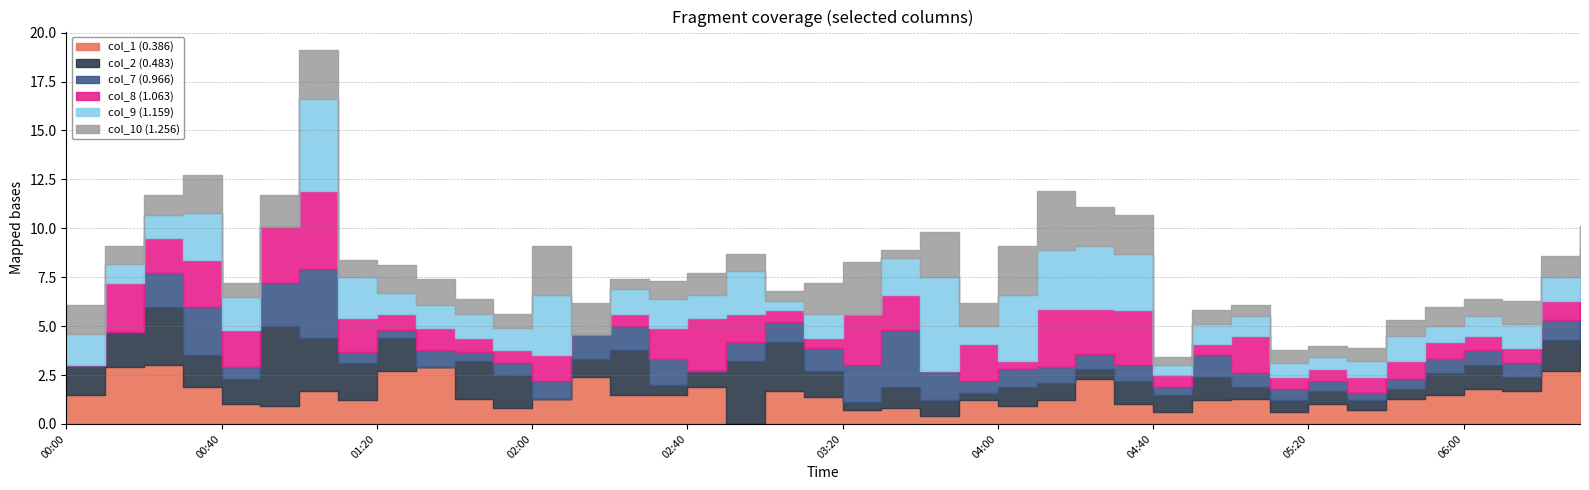

Reading left to right, transcribe all the data shown in this chart.

col_1 (0.386): 1998/09/02 00:00=1.5	1998/09/02 00:10=2.9	1998/09/02 00:20=3.0	1998/09/02 00:30=1.9	1998/09/02 00:40=1.0	1998/09/02 00:50=0.9	1998/09/02 01:00=1.7	1998/09/02 01:10=1.2	1998/09/02 01:20=2.7	1998/09/02 01:30=2.9	1998/09/02 01:40=1.3	1998/09/02 01:50=0.8	1998/09/02 02:00=1.3	1998/09/02 02:10=2.4	1998/09/02 02:20=1.5	1998/09/02 02:30=1.5	1998/09/02 02:40=1.9	1998/09/02 02:50=0.0	1998/09/02 03:00=1.7	1998/09/02 03:10=1.4	1998/09/02 03:20=0.7	1998/09/02 03:30=0.8	1998/09/02 03:40=0.4	1998/09/02 03:50=1.2	1998/09/02 04:00=0.9	1998/09/02 04:10=1.2	1998/09/02 04:20=2.3	1998/09/02 04:30=1.0	1998/09/02 04:40=0.6	1998/09/02 04:50=1.2	1998/09/02 05:00=1.3	1998/09/02 05:10=0.6	1998/09/02 05:20=1.0	1998/09/02 05:30=0.7	1998/09/02 05:40=1.3	1998/09/02 05:50=1.5	1998/09/02 06:00=1.8	1998/09/02 06:10=1.7	1998/09/02 06:20=2.7	1998/09/02 06:30=3.0
col_2 (0.483): 1998/09/02 00:00=1.5	1998/09/02 00:10=1.8	1998/09/02 00:20=3.0	1998/09/02 00:30=1.6	1998/09/02 00:40=1.3	1998/09/02 00:50=4.1	1998/09/02 01:00=2.7	1998/09/02 01:10=1.9	1998/09/02 01:20=1.7	1998/09/02 01:30=0.0	1998/09/02 01:40=1.9	1998/09/02 01:50=1.7	1998/09/02 02:00=0.0	1998/09/02 02:10=0.9	1998/09/02 02:20=2.3	1998/09/02 02:30=0.5	1998/09/02 02:40=0.8	1998/09/02 02:50=3.2	1998/09/02 03:00=2.5	1998/09/02 03:10=1.3	1998/09/02 03:20=0.4	1998/09/02 03:30=1.1	1998/09/02 03:40=0.8	1998/09/02 03:50=0.4	1998/09/02 04:00=1.0	1998/09/02 04:10=0.9	1998/09/02 04:20=0.5	1998/09/02 04:30=1.2	1998/09/02 04:40=0.9	1998/09/02 04:50=1.2	1998/09/02 05:00=0.6	1998/09/02 05:10=0.6	1998/09/02 05:20=0.7	1998/09/02 05:30=0.5	1998/09/02 05:40=0.5	1998/09/02 05:50=1.1	1998/09/02 06:00=1.2	1998/09/02 06:10=0.7	1998/09/02 06:20=1.6	1998/09/02 06:30=3.0
col_7 (0.966): 1998/09/02 00:00=0.0	1998/09/02 00:10=0.0	1998/09/02 00:20=1.7	1998/09/02 00:30=2.5	1998/09/02 00:40=0.6	1998/09/02 00:50=2.2	1998/09/02 01:00=3.5	1998/09/02 01:10=0.6	1998/09/02 01:20=0.4	1998/09/02 01:30=0.9	1998/09/02 01:40=0.5	1998/09/02 01:50=0.6	1998/09/02 02:00=0.9	1998/09/02 02:10=1.3	1998/09/02 02:20=1.2	1998/09/02 02:30=1.3	1998/09/02 02:40=0.0	1998/09/02 02:50=1.0	1998/09/02 03:00=1.0	1998/09/02 03:10=1.2	1998/09/02 03:20=1.9	1998/09/02 03:30=2.9	1998/09/02 03:40=1.5	1998/09/02 03:50=0.6	1998/09/02 04:00=0.9	1998/09/02 04:10=0.8	1998/09/02 04:20=0.8	1998/09/02 04:30=0.8	1998/09/02 04:40=0.4	1998/09/02 04:50=1.1	1998/09/02 05:00=0.7	1998/09/02 05:10=0.6	1998/09/02 05:20=0.5	1998/09/02 05:30=0.4	1998/09/02 05:40=0.5	1998/09/02 05:50=0.7	1998/09/02 06:00=0.8	1998/09/02 06:10=0.7	1998/09/02 06:20=1.0	1998/09/02 06:30=0.8
col_8 (1.063): 1998/09/02 00:00=0.0	1998/09/02 00:10=2.5	1998/09/02 00:20=1.8	1998/09/02 00:30=2.4	1998/09/02 00:40=1.9	1998/09/02 00:50=2.9	1998/09/02 01:00=4.0	1998/09/02 01:10=1.7	1998/09/02 01:20=0.8	1998/09/02 01:30=1.1	1998/09/02 01:40=0.7	1998/09/02 01:50=0.7	1998/09/02 02:00=1.3	1998/09/02 02:10=0.0	1998/09/02 02:20=0.6	1998/09/02 02:30=1.6	1998/09/02 02:40=2.7	1998/09/02 02:50=1.4	1998/09/02 03:00=0.6	1998/09/02 03:10=0.5	1998/09/02 03:20=2.6	1998/09/02 03:30=1.8	1998/09/02 03:40=0.0	1998/09/02 03:50=1.9	1998/09/02 04:00=0.4	1998/09/02 04:10=3.0	1998/09/02 04:20=2.3	1998/09/02 04:30=2.8	1998/09/02 04:40=0.6	1998/09/02 04:50=0.6	1998/09/02 05:00=1.9	1998/09/02 05:10=0.6	1998/09/02 05:20=0.6	1998/09/02 05:30=0.8	1998/09/02 05:40=0.9	1998/09/02 05:50=0.9	1998/09/02 06:00=0.7	1998/09/02 06:10=0.8	1998/09/02 06:20=1.0	1998/09/02 06:30=1.2
col_9 (1.159): 1998/09/02 00:00=1.6	1998/09/02 00:10=1.0	1998/09/02 00:20=1.2	1998/09/02 00:30=2.4	1998/09/02 00:40=1.7	1998/09/02 00:50=0.0	1998/09/02 01:00=4.7	1998/09/02 01:10=2.1	1998/09/02 01:20=1.1	1998/09/02 01:30=1.2	1998/09/02 01:40=1.2	1998/09/02 01:50=1.1	1998/09/02 02:00=3.1	1998/09/02 02:10=0.0	1998/09/02 02:20=1.3	1998/09/02 02:30=1.5	1998/09/02 02:40=1.2	1998/09/02 02:50=2.2	1998/09/02 03:00=0.5	1998/09/02 03:10=1.2	1998/09/02 03:20=0.0	1998/09/02 03:30=1.9	1998/09/02 03:40=4.8	1998/09/02 03:50=0.9	1998/09/02 04:00=3.4	1998/09/02 04:10=3.0	1998/09/02 04:20=3.2	1998/09/02 04:30=2.9	1998/09/02 04:40=0.5	1998/09/02 04:50=1.0	1998/09/02 05:00=1.0	1998/09/02 05:10=0.7	1998/09/02 05:20=0.6	1998/09/02 05:30=0.8	1998/09/02 05:40=1.3	1998/09/02 05:50=0.8	1998/09/02 06:00=1.0	1998/09/02 06:10=1.2	1998/09/02 06:20=1.2	1998/09/02 06:30=1.0
col_10 (1.256): 1998/09/02 00:00=1.5	1998/09/02 00:10=0.9	1998/09/02 00:20=1.0	1998/09/02 00:30=1.9	1998/09/02 00:40=0.7	1998/09/02 00:50=1.6	1998/09/02 01:00=2.5	1998/09/02 01:10=0.9	1998/09/02 01:20=1.4	1998/09/02 01:30=1.3	1998/09/02 01:40=0.8	1998/09/02 01:50=0.7	1998/09/02 02:00=2.5	1998/09/02 02:10=1.6	1998/09/02 02:20=0.5	1998/09/02 02:30=0.9	1998/09/02 02:40=1.1	1998/09/02 02:50=0.9	1998/09/02 03:00=0.5	1998/09/02 03:10=1.6	1998/09/02 03:20=2.7	1998/09/02 03:30=0.4	1998/09/02 03:40=2.3	1998/09/02 03:50=1.2	1998/09/02 04:00=2.5	1998/09/02 04:10=3.0	1998/09/02 04:20=2.0	1998/09/02 04:30=2.0	1998/09/02 04:40=0.4	1998/09/02 04:50=0.7	1998/09/02 05:00=0.6	1998/09/02 05:10=0.7	1998/09/02 05:20=0.6	1998/09/02 05:30=0.7	1998/09/02 05:40=0.8	1998/09/02 05:50=1.0	1998/09/02 06:00=0.9	1998/09/02 06:10=1.2	1998/09/02 06:20=1.1	1998/09/02 06:30=1.1